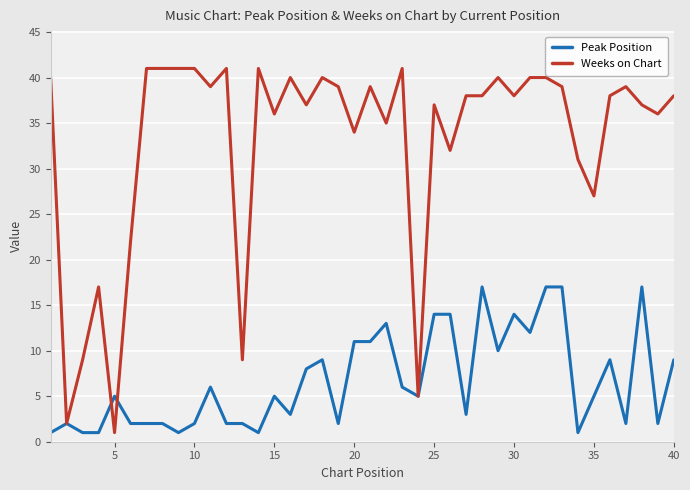

What is the difference between the second highest and minimum values in the Weeks on Chart series?

40